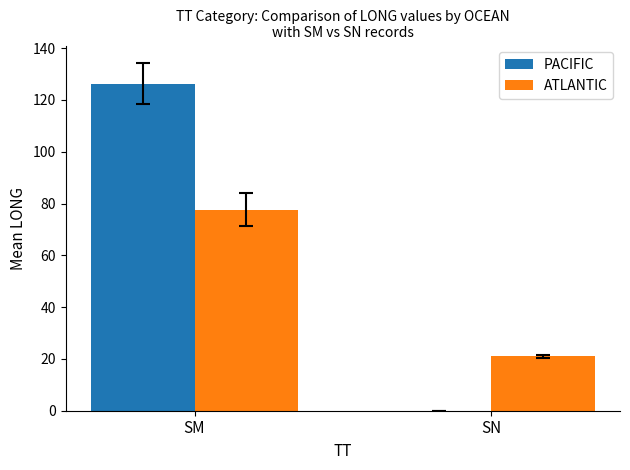

What are all the series names shown in the legend?

PACIFIC, ATLANTIC